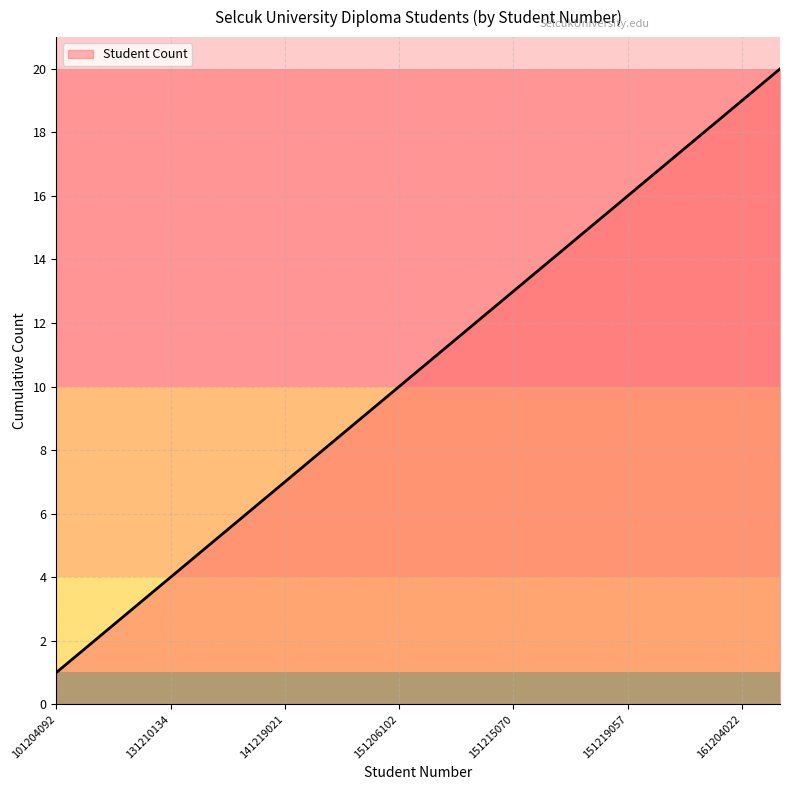

How many lines are shown in the chart?

1